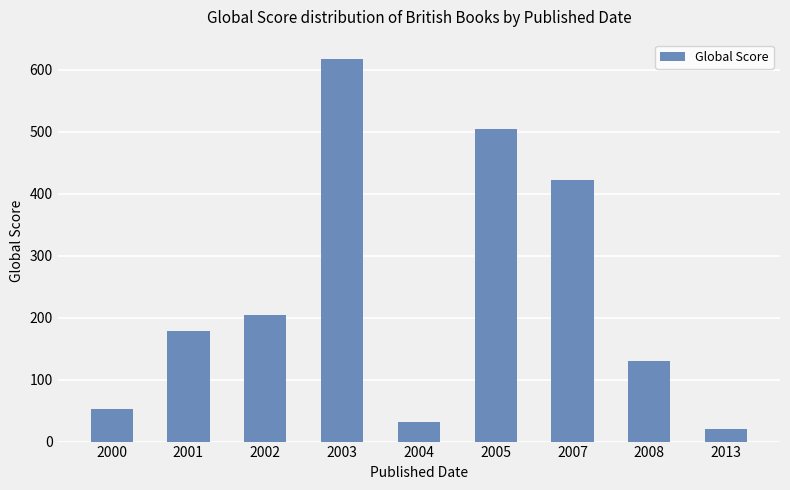

Which has a higher value, 2007 or 2002?

2007